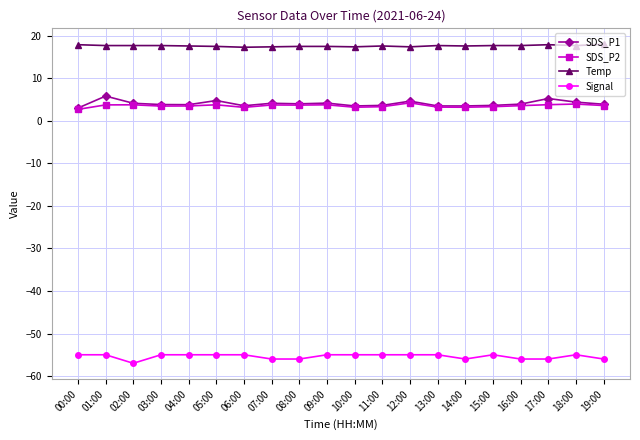

The SDS_P1 series shows 4.6 at 12:00. True or false?

True